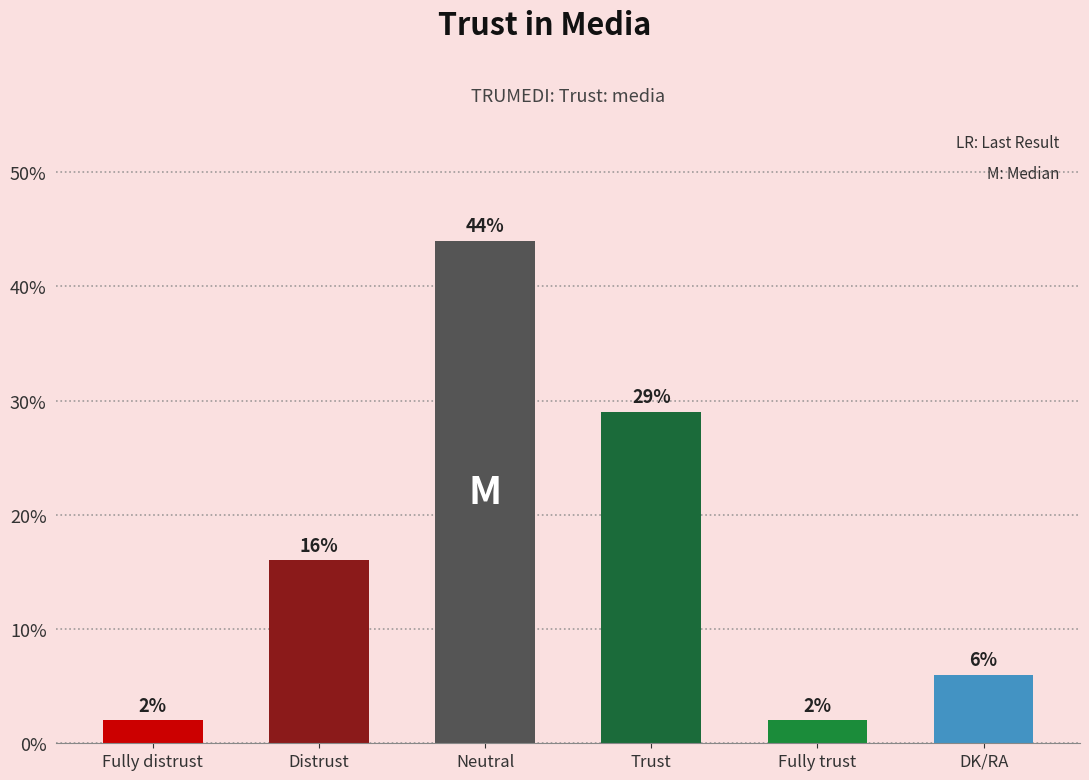

What is the difference between the second highest and second lowest values?

27